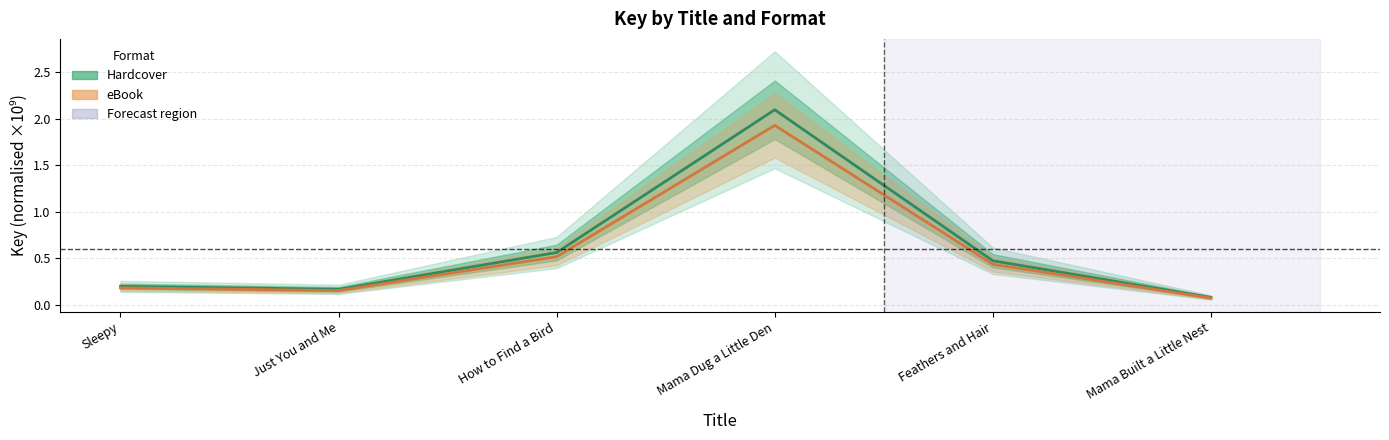

What is the value of the Hardcover (mid) point at the 5th from the left?

0.5